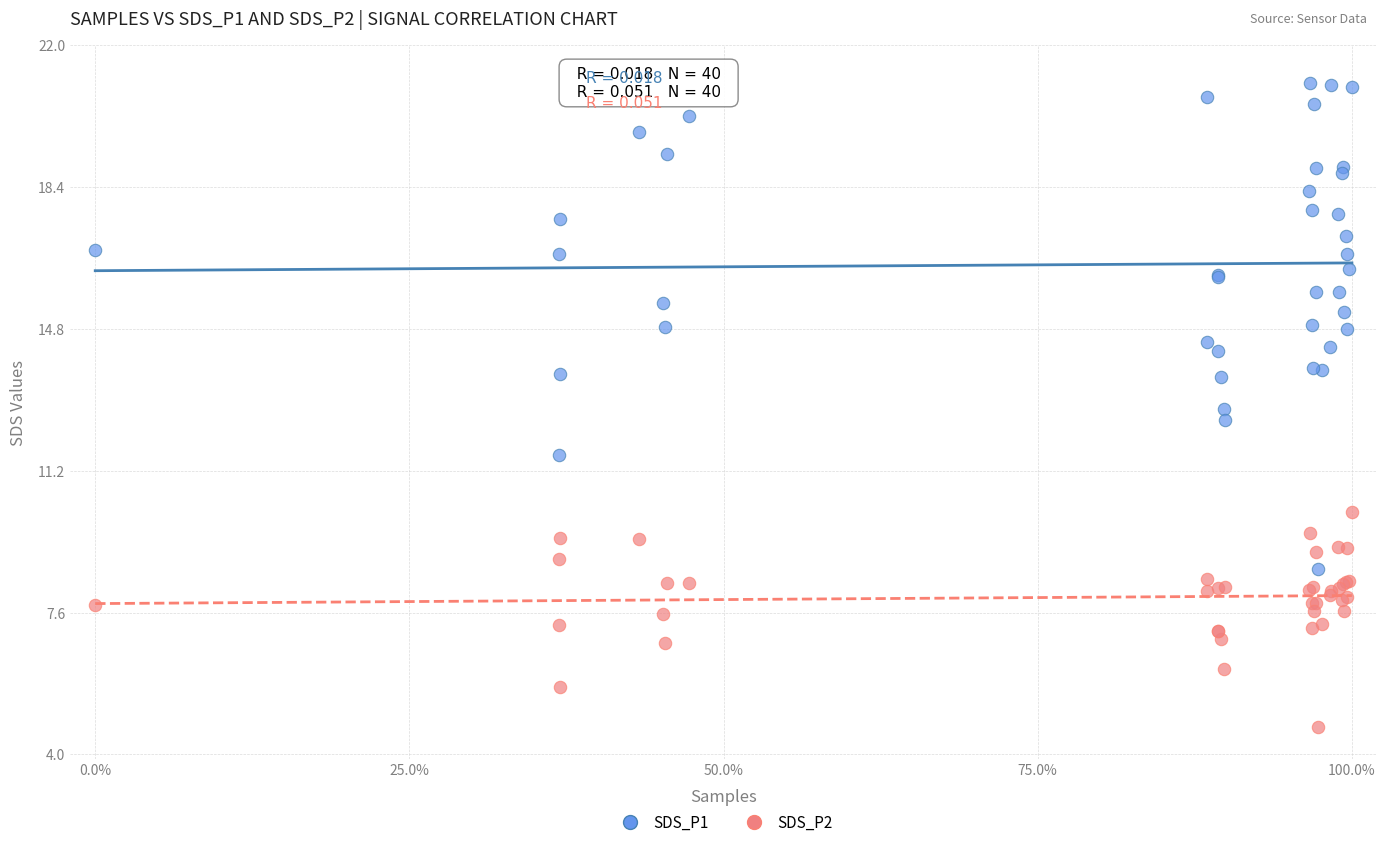

What is the X range (max minus min) for the scatter plot?

100.0